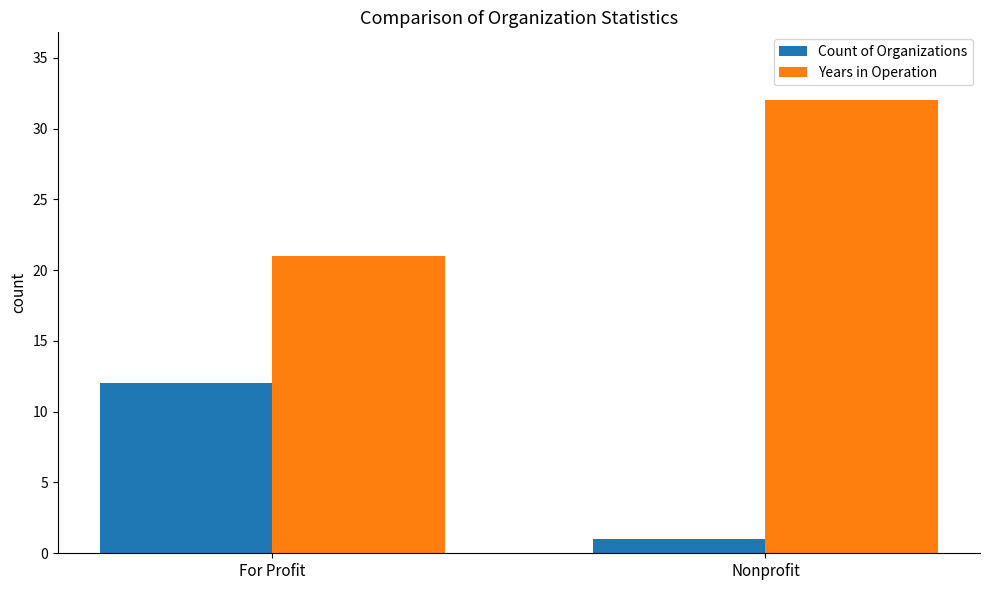

The value of Years in Operation at Nonprofit is 11. True or false?

False